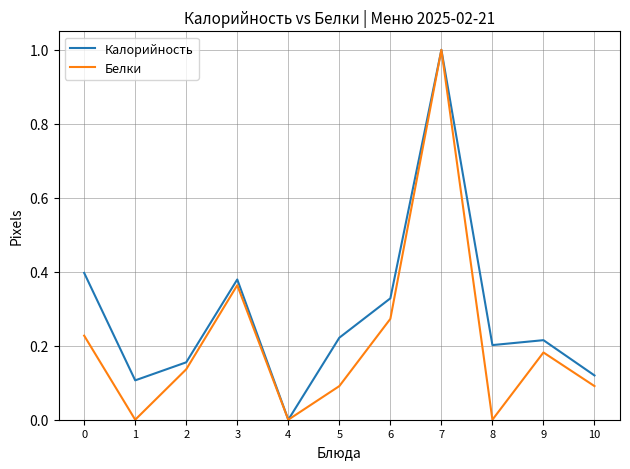

How many categories are shown in the chart?

11